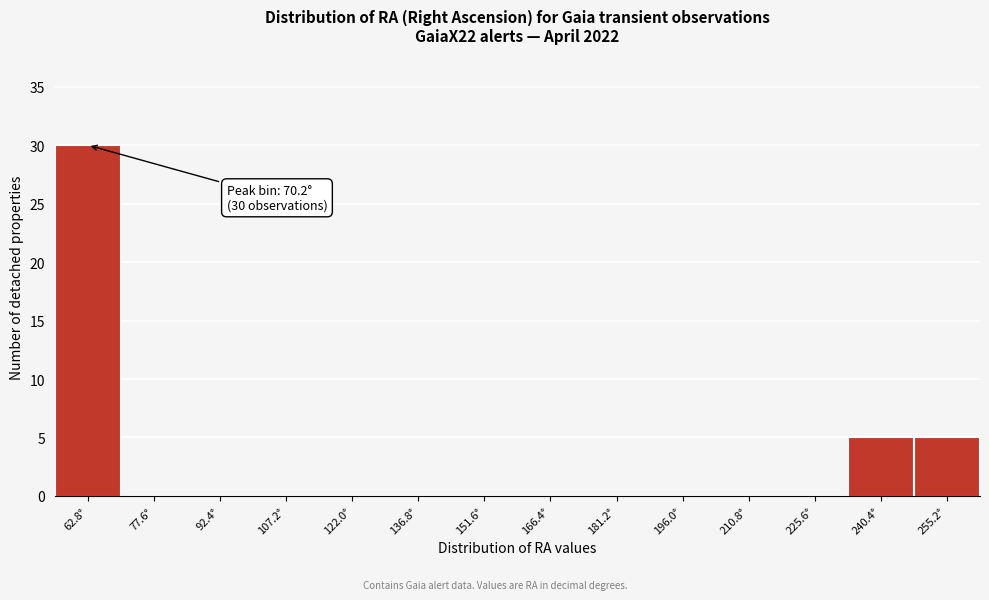

Reading left to right, what are all the values shown in this chart?

62.8°=30	77.6°=0	92.4°=0	107.2°=0	122.0°=0	136.8°=0	151.6°=0	166.4°=0	181.2°=0	196.0°=0	210.8°=0	225.6°=0	240.4°=5	255.2°=5